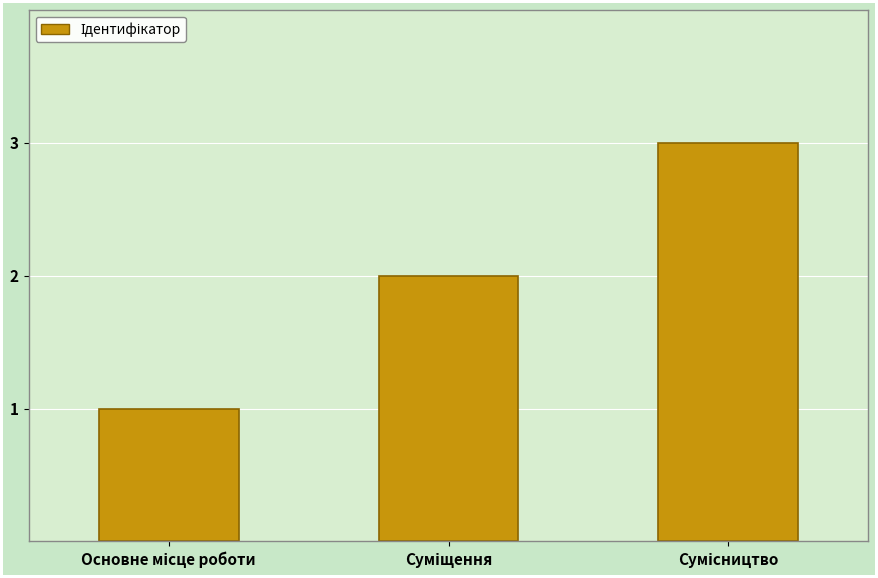

What is the sum of all values?

6